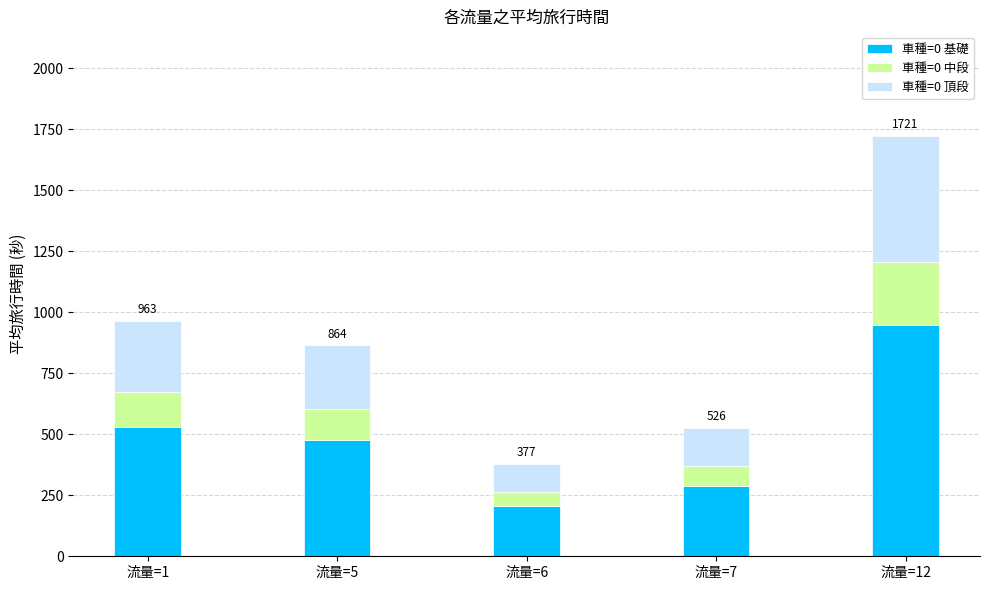

Are the bars grouped side by side (vs. stacked)?

No